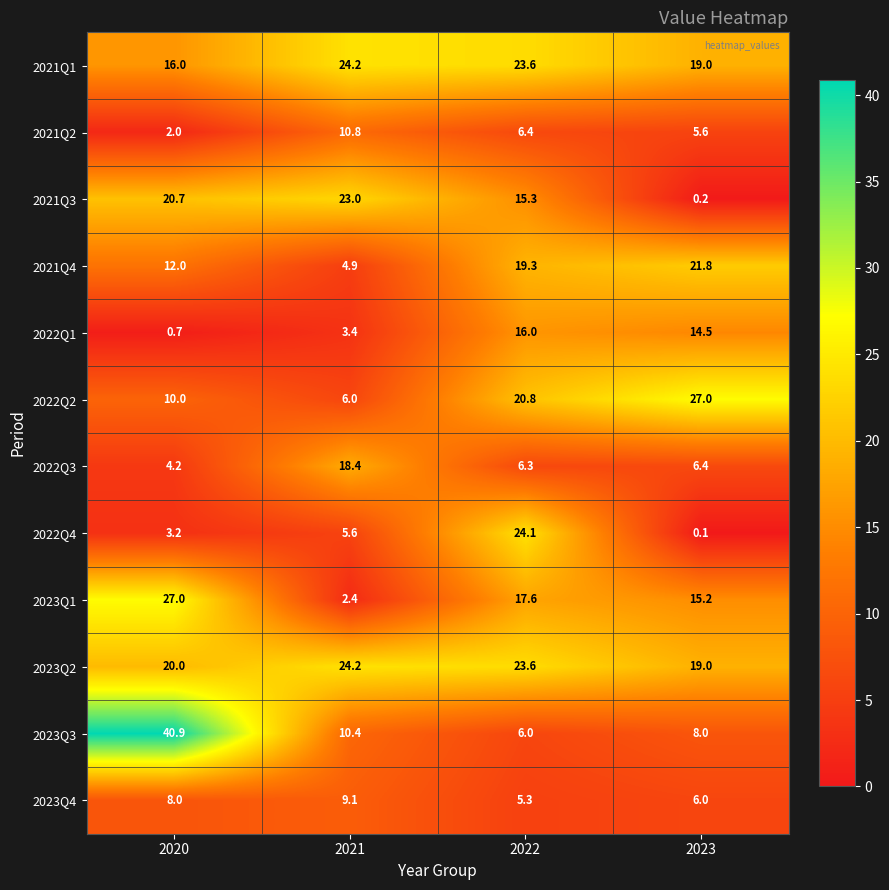

At how many categories does at least one series exceed 8?

4